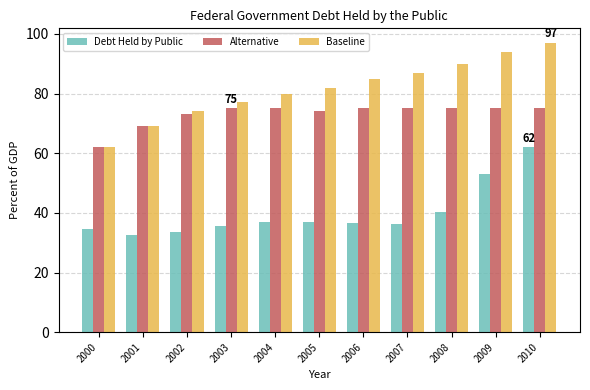

Which category has the highest value in the Baseline series?

2010